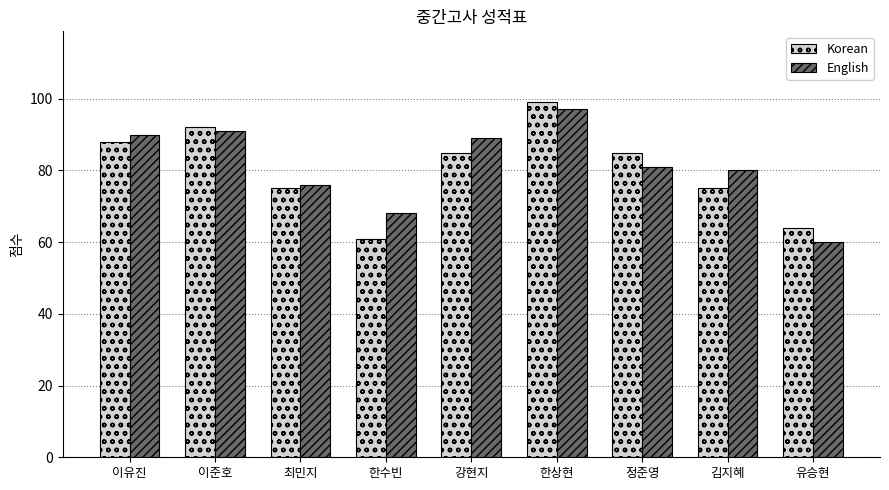

What is the label of the 9th bar from the right?

이유진